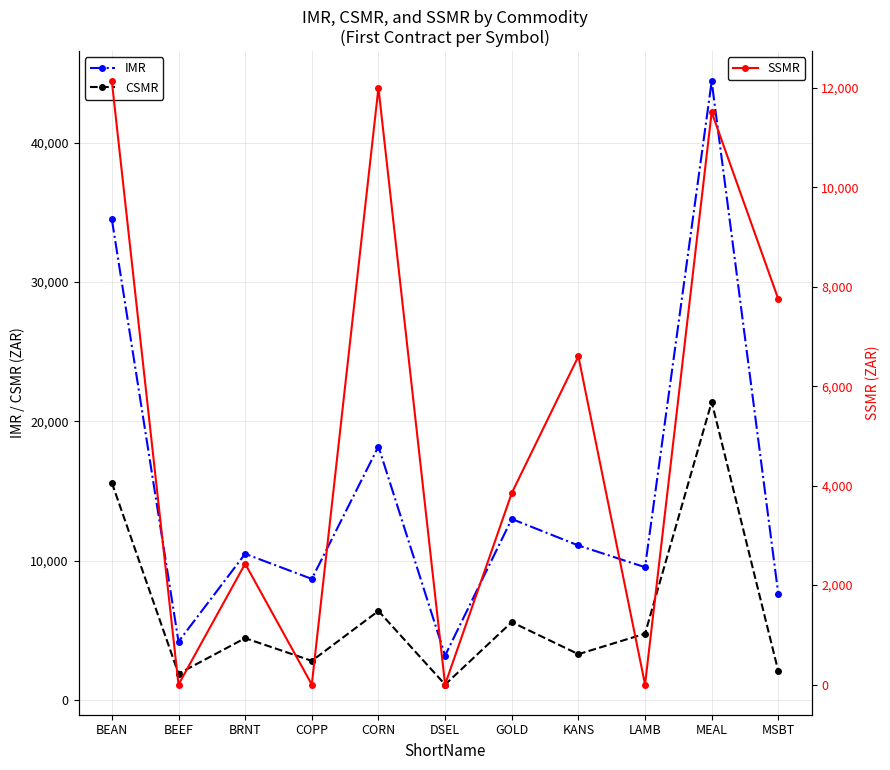

What are all the series names shown in the legend?

IMR, CSMR, SSMR